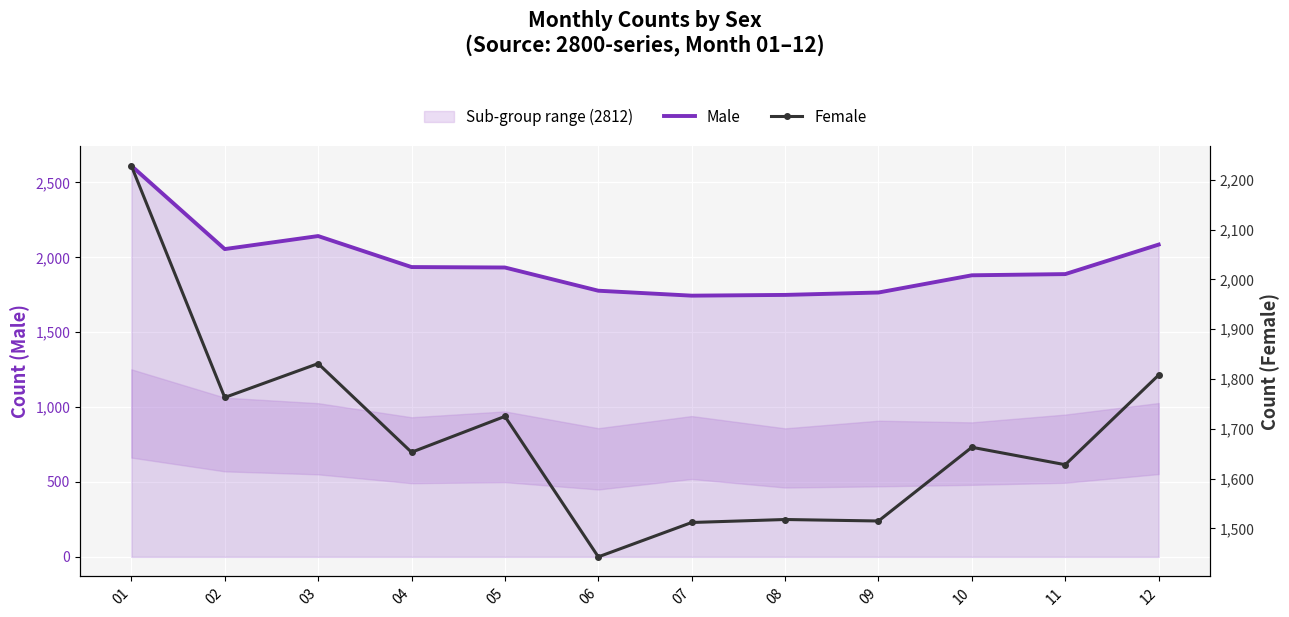

How many values in the Female series exceed 1663?

5